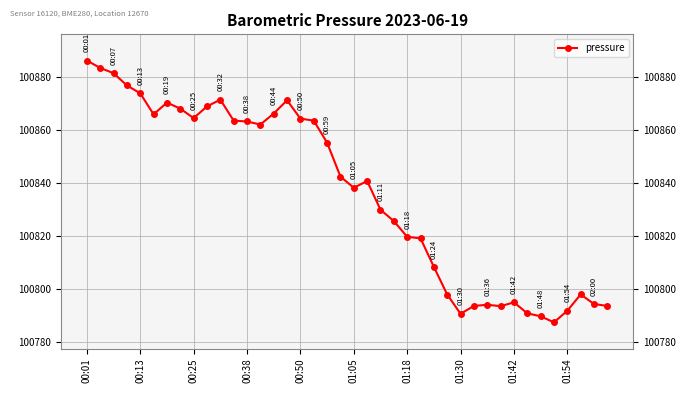

What is the sum of all values?

4033449.2